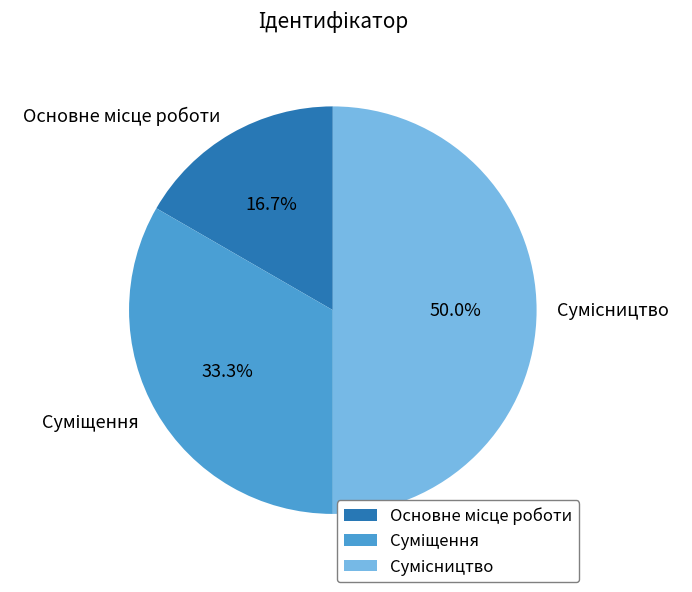

What is the smallest slice in the pie chart?

Основне місце роботи